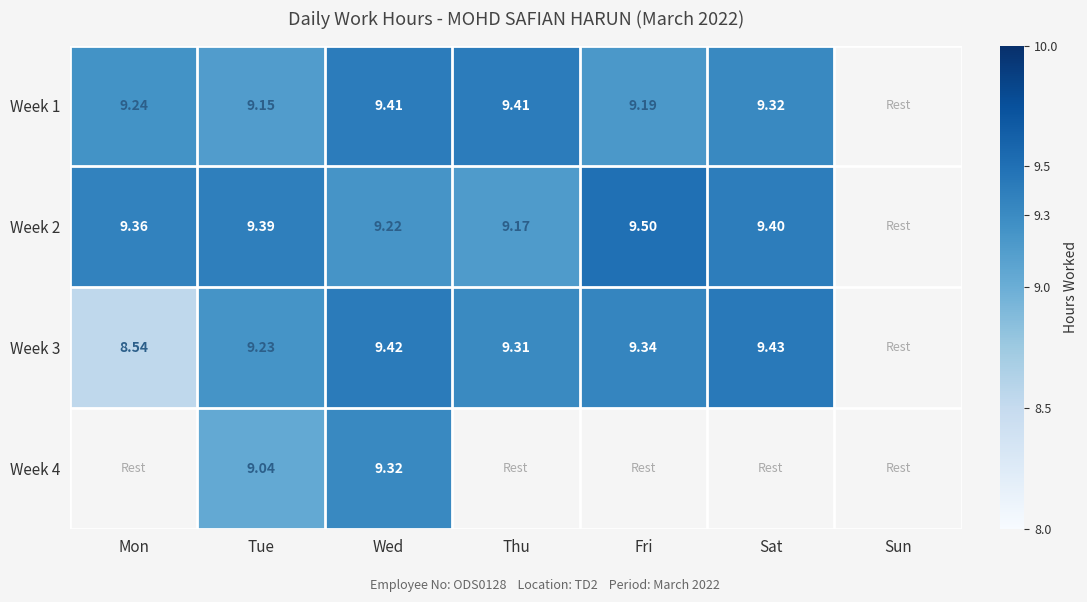

Is the value of Week 2 at Wed greater than the value of Week 4 at Wed?

No